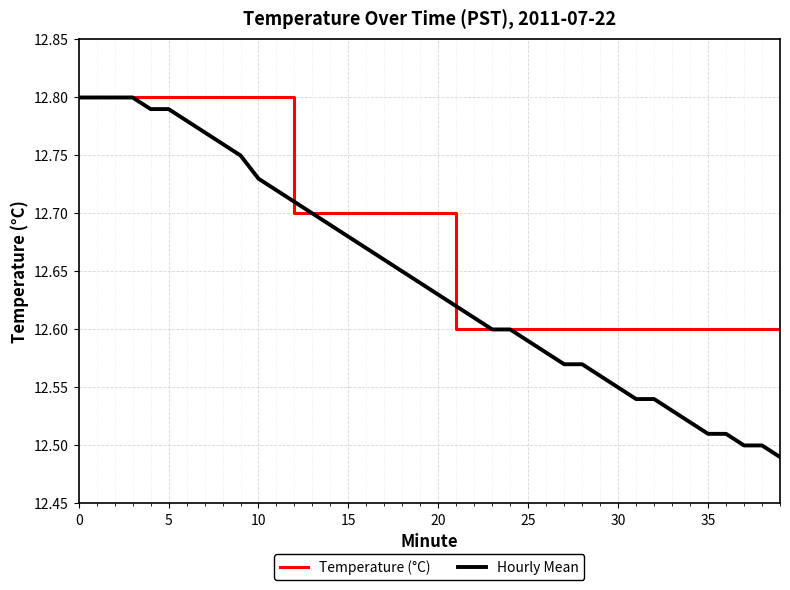

Which series has the largest total across all categories?

Temperature (°C)